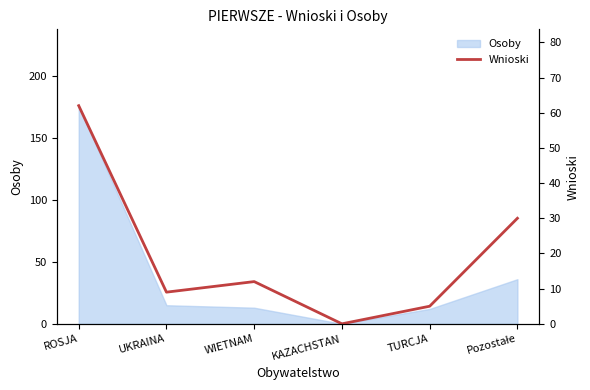

True or false: the data has more than 0 interior local peaks.

True